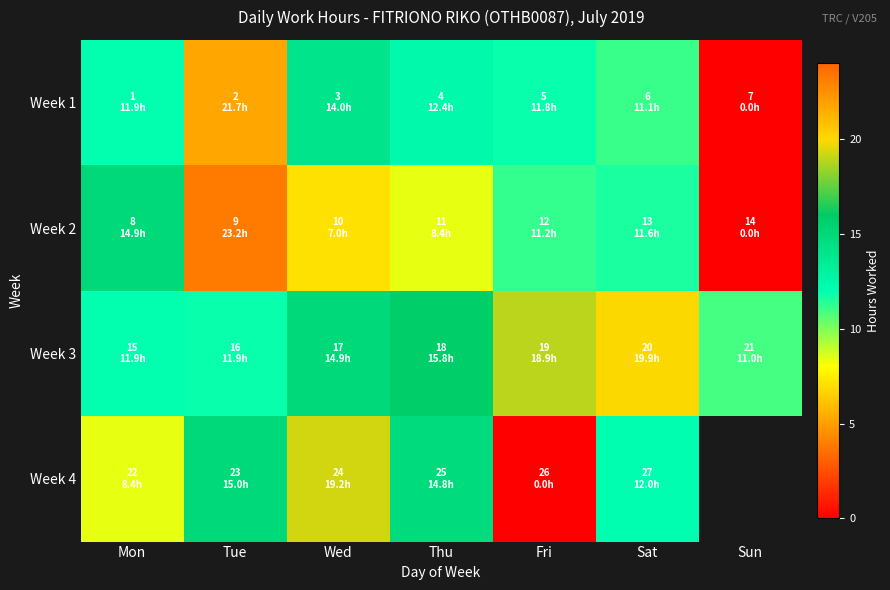

Read the Week 1 value at Wed.

14.0